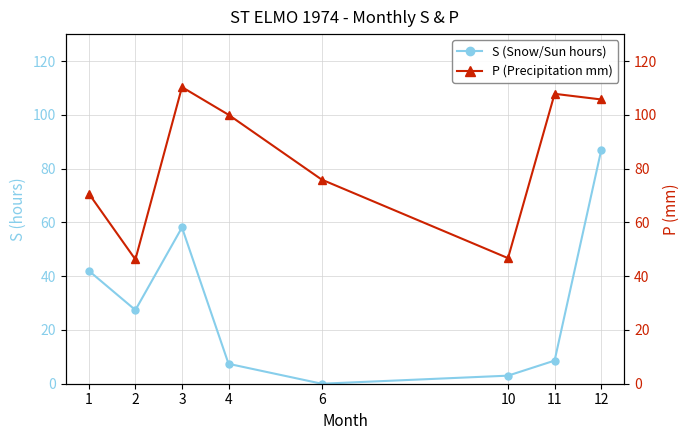

What is the difference between the maximum and minimum values in the P (Precipitation mm) series?

64.1